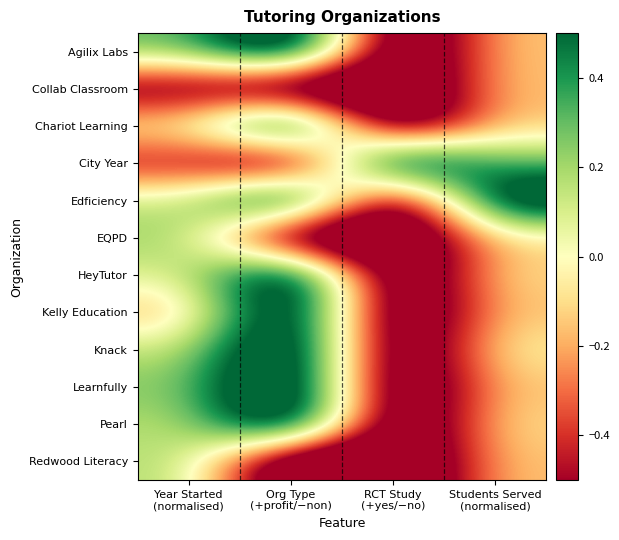

How many categories are shown in the chart?

4